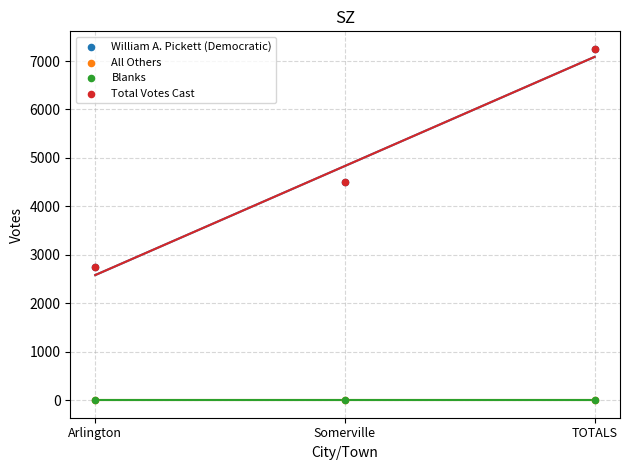

Which series reaches the maximum Y coordinate?

William A. Pickett (Democratic)